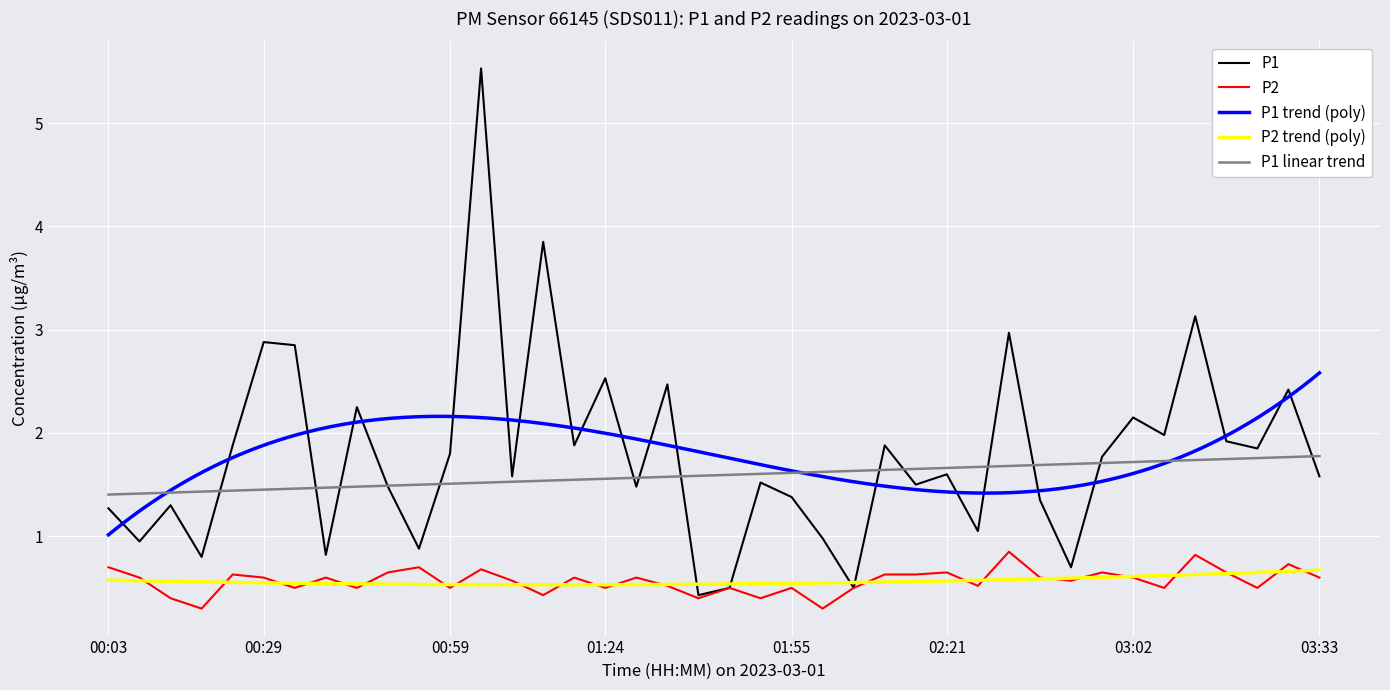

The P2 series shows 0.3 at 00:18. True or false?

True